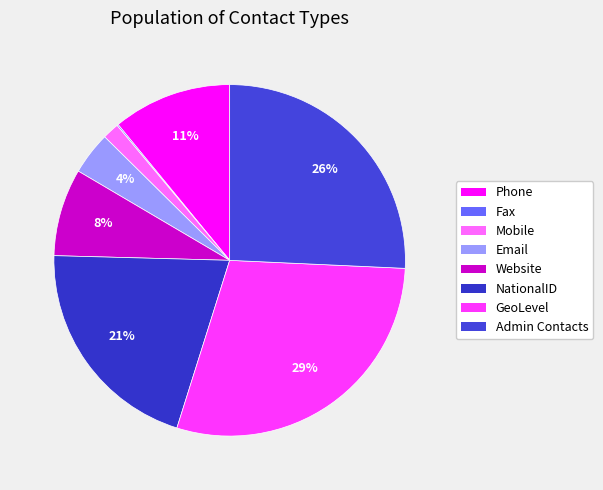

Count the number of slices in the pie.

8